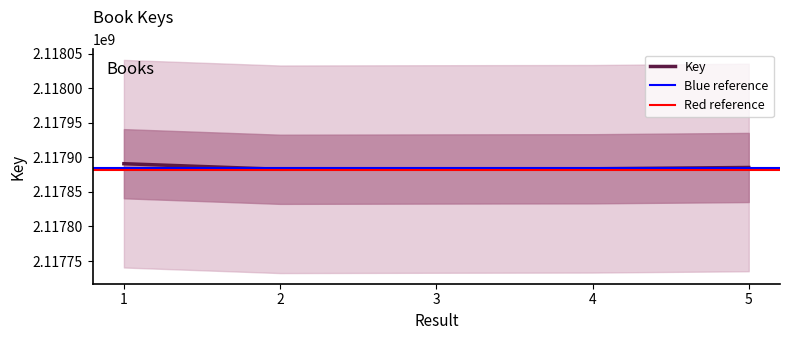

Where is the first local minimum?

2